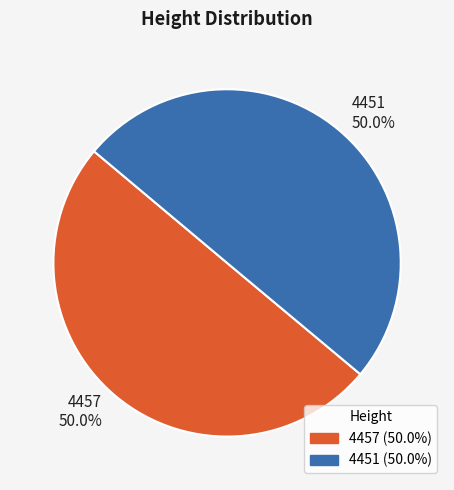

What is the ratio of the value at 4451 50.0% to the value at 4457 50.0%?

1.0